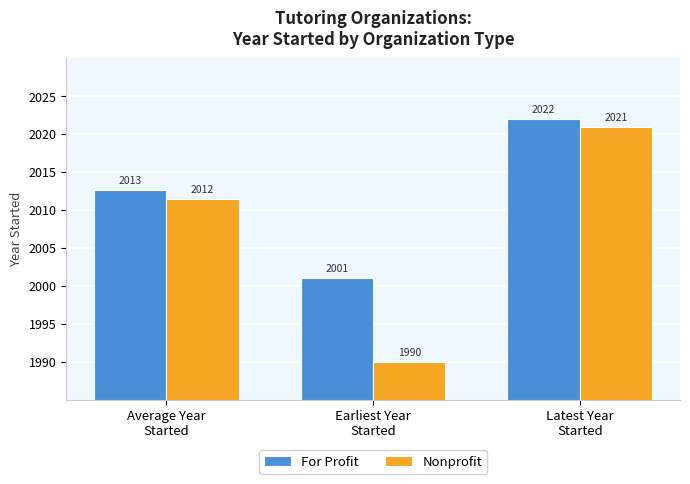

Which category has the highest value in the Nonprofit series?

Latest Year
Started